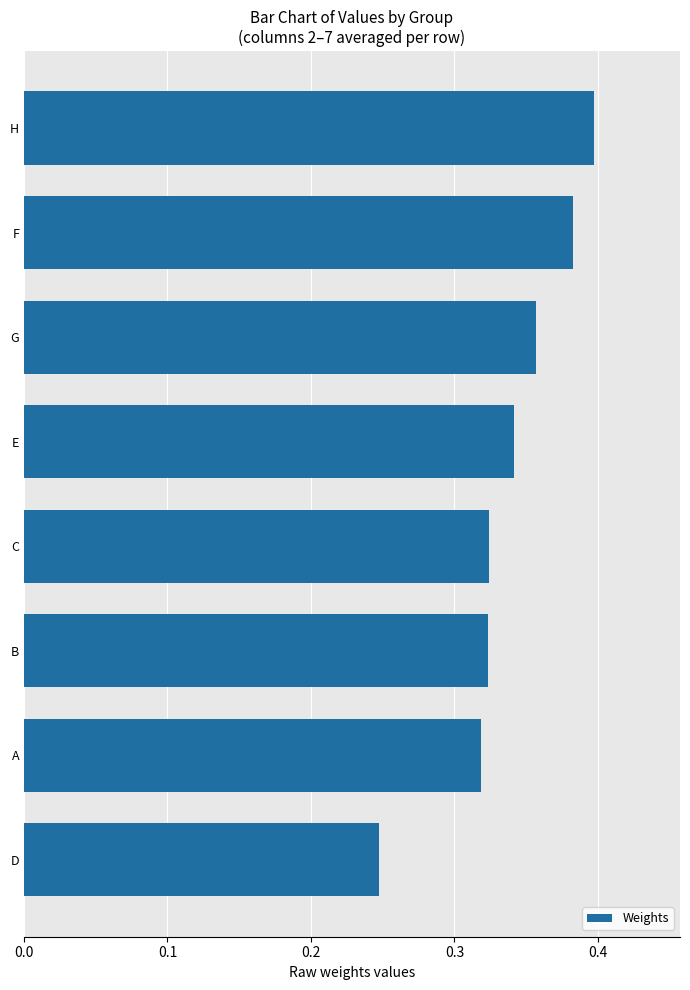

At which label is the value closest to 0?

D